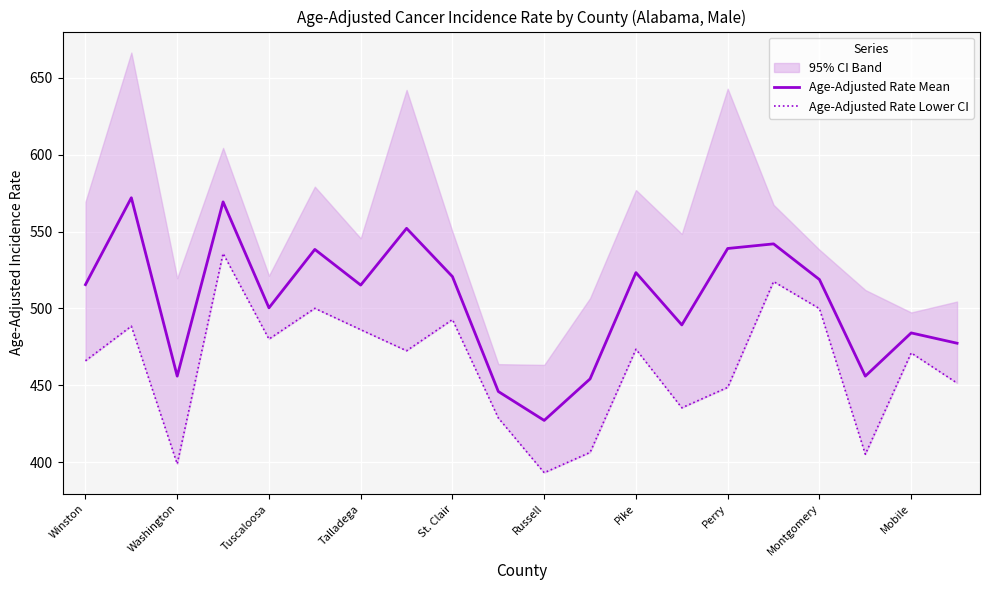

True or false: Age-Adjusted Rate Lower CI and Age-Adjusted Rate Mean cross at least once.

False